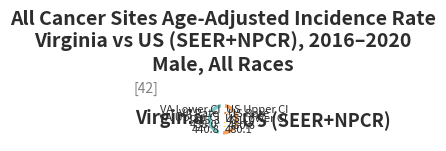

Which category has the biggest portion of the pie?

US (SEER+NPCR)